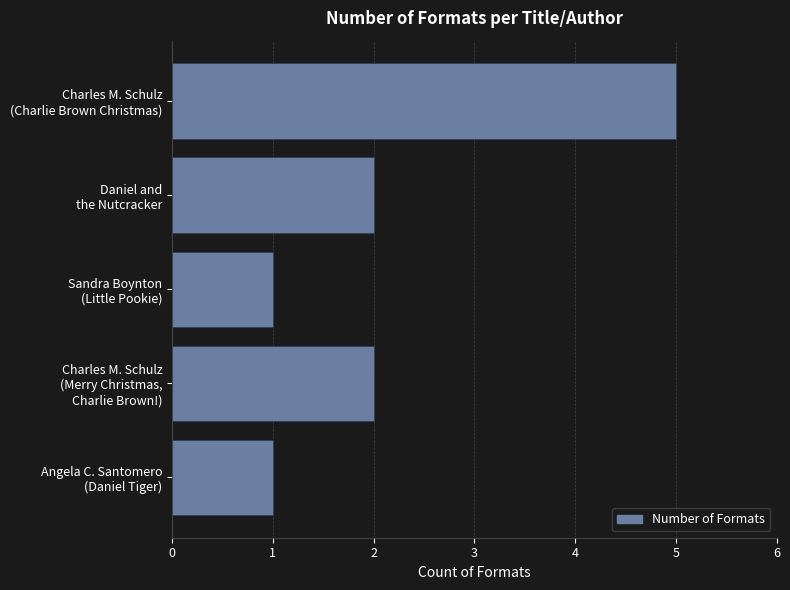

What is the sum of all values?

11